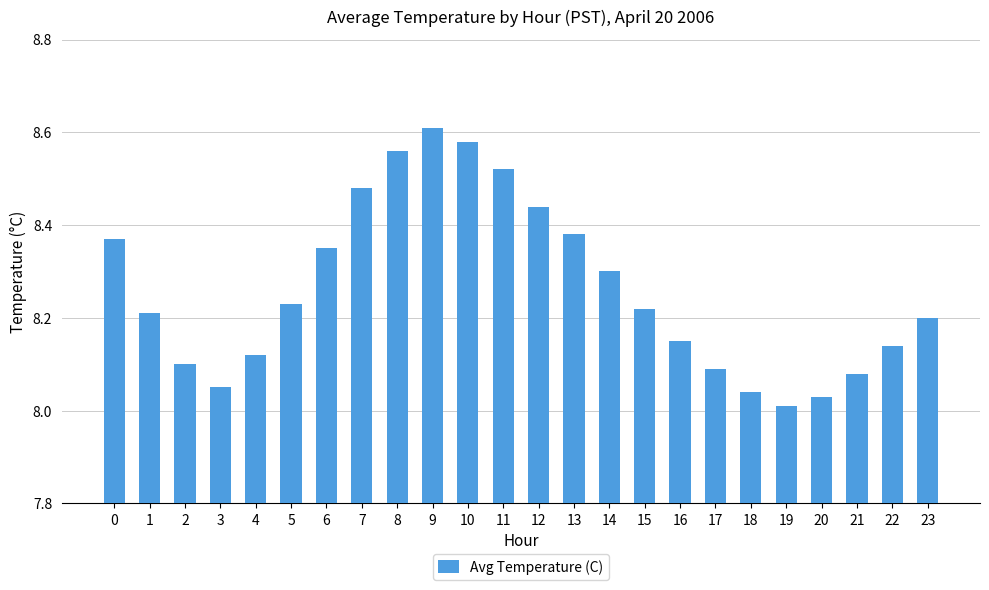

What is the sum of the values at 8 and 18?

16.6